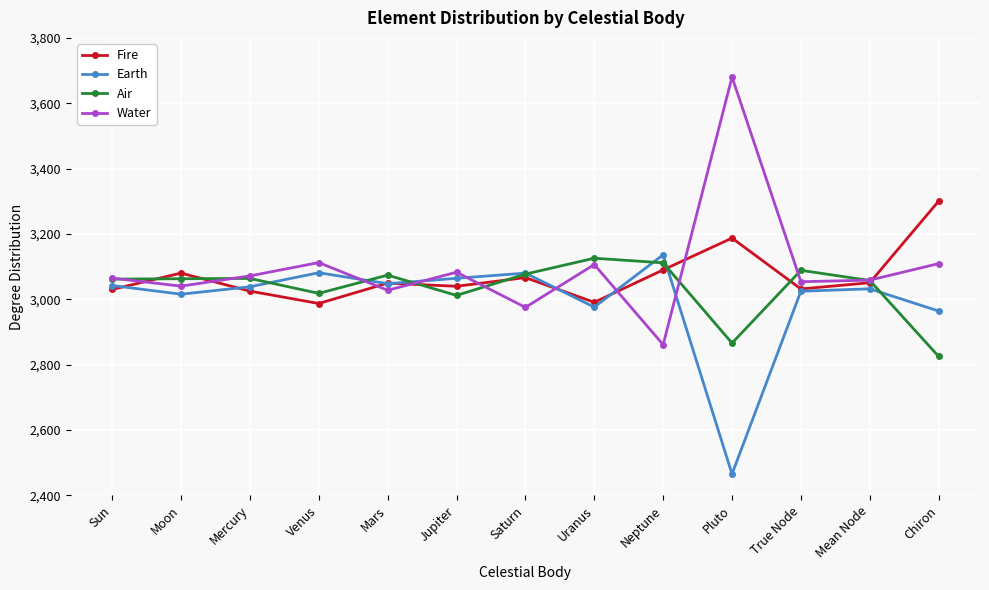

What is the sum of the Water values at Saturn and Sun?

6039.7